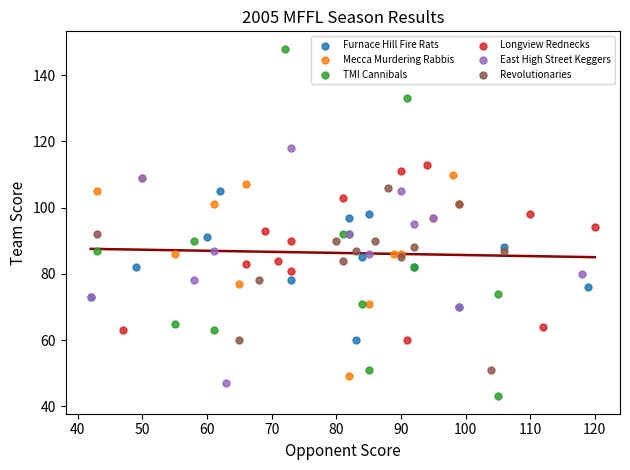

What are all the series names shown in the legend?

Furnace Hill Fire Rats, Mecca Murdering Rabbis, TMI Cannibals, Longview Rednecks, East High Street Keggers, Revolutionaries